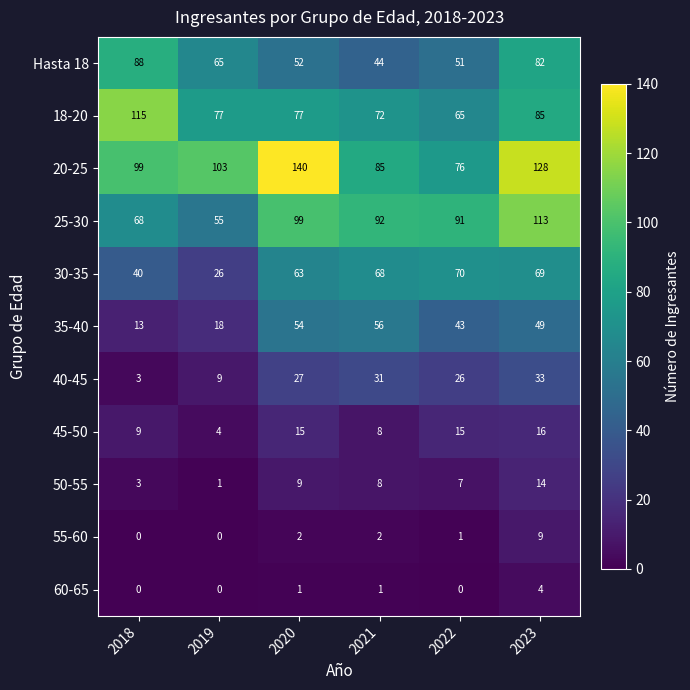

Which series changed the most between 2018 and 2023?

25-30